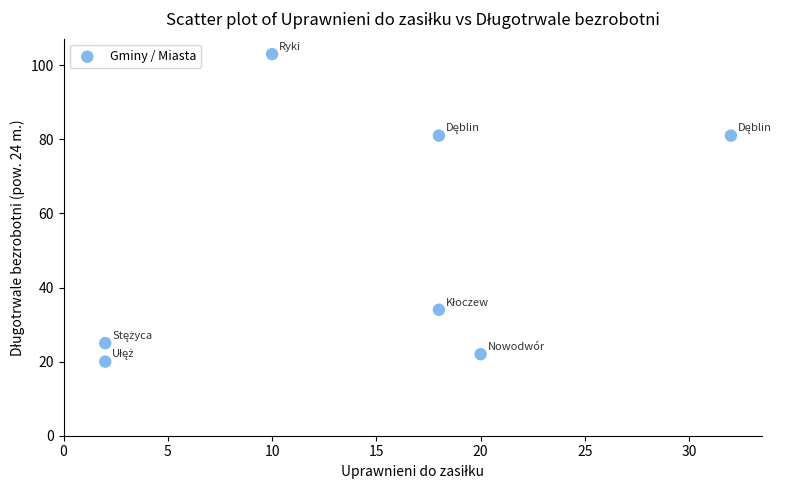

What is the range of X values (max minus min)?

30